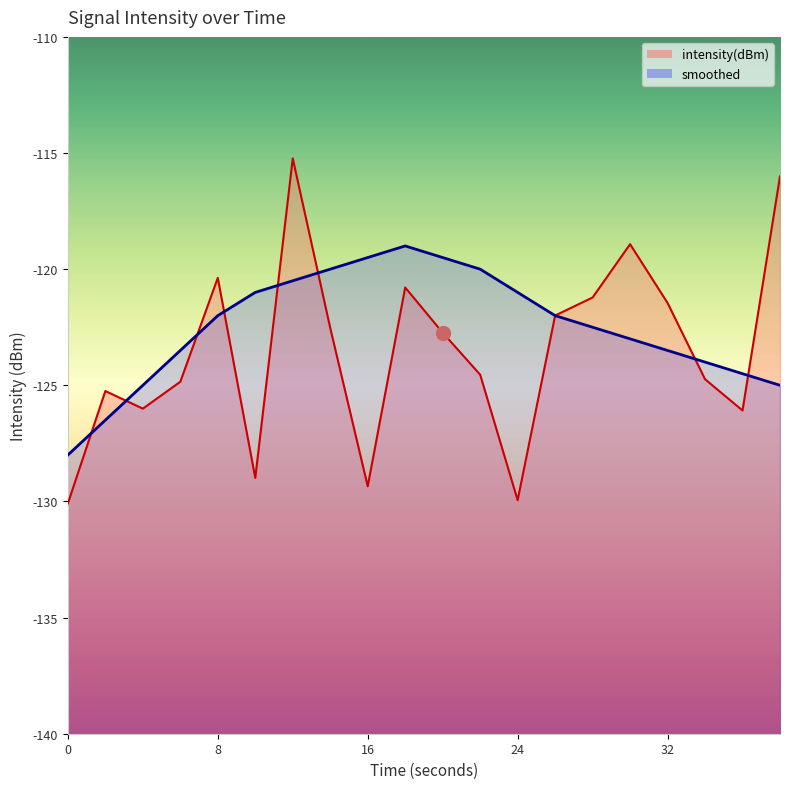

Which series has the largest total across all categories?

smoothed